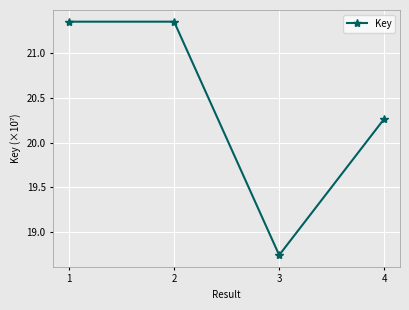

The value at 2 is 34.2. True or false?

False